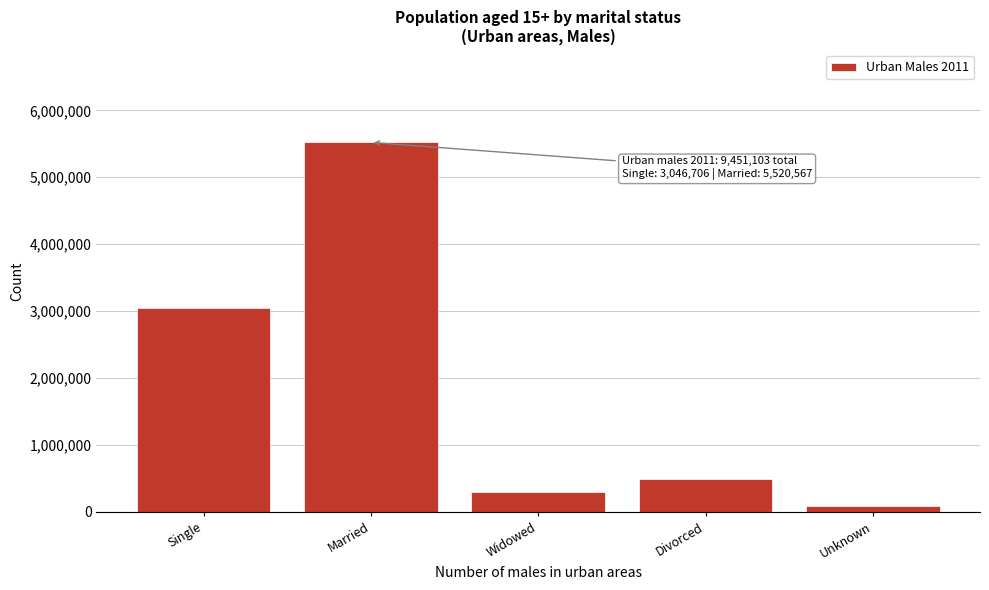

Reading left to right, transcribe all the data shown in this chart.

3046706	5520567	298081	493199	92550